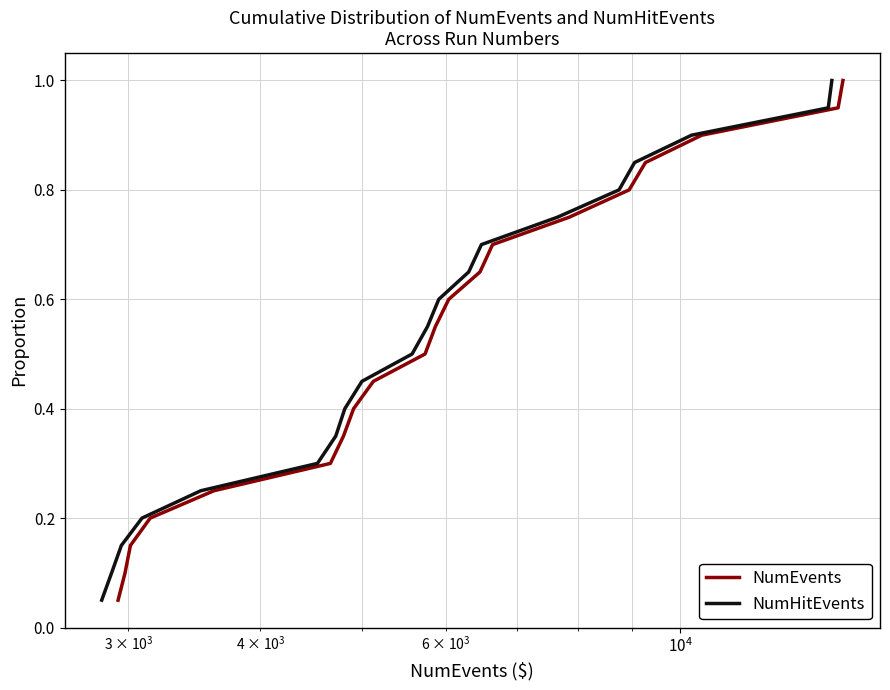

What is the highest value of the NumEvents series?

1.0